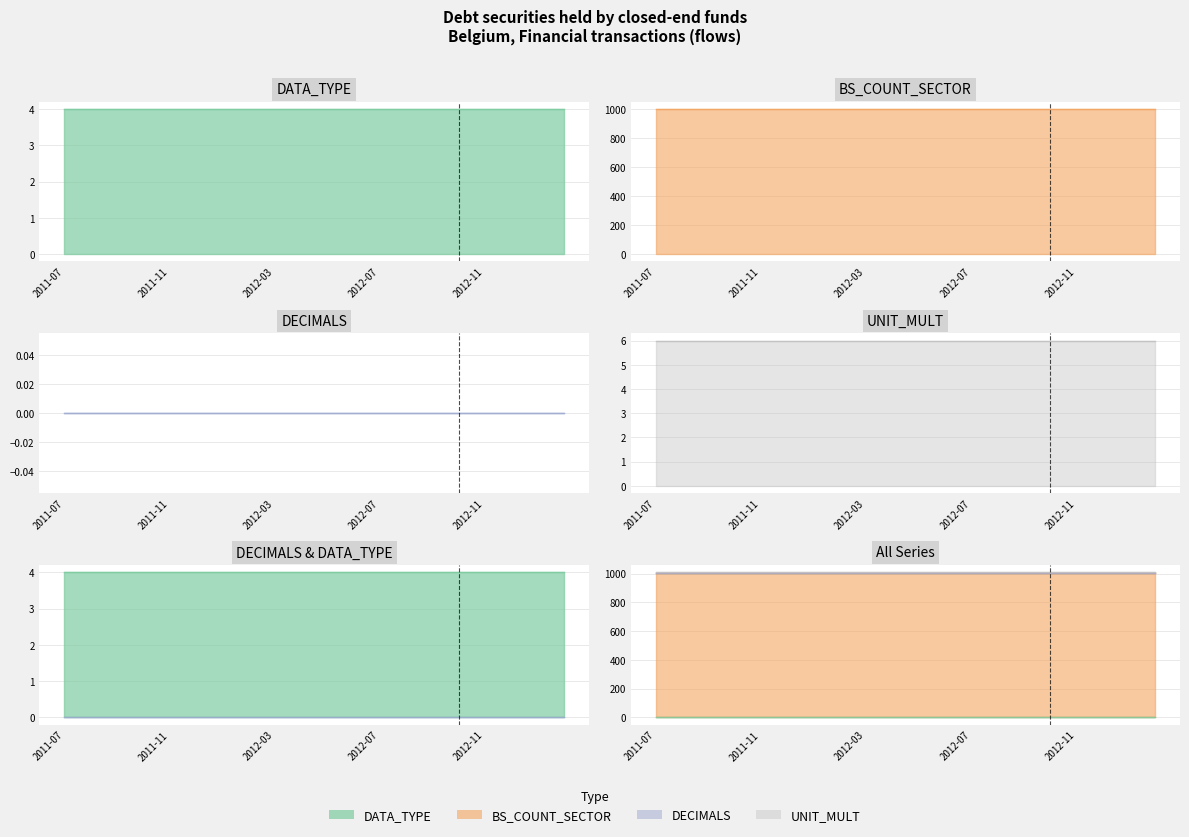

Reading left to right, list all the values displayed in this chart.

DATA_TYPE: 2011-07=4	2011-08=4	2011-09=4	2011-10=4	2011-11=4	2011-12=4	2012-01=4	2012-02=4	2012-03=4	2012-04=4	2012-05=4	2012-06=4	2012-07=4	2012-08=4	2012-09=4	2012-10=4	2012-11=4	2012-12=4	2013-01=4	2013-02=4
BS_COUNT_SECTOR: 2011-07=1000	2011-08=1000	2011-09=1000	2011-10=1000	2011-11=1000	2011-12=1000	2012-01=1000	2012-02=1000	2012-03=1000	2012-04=1000	2012-05=1000	2012-06=1000	2012-07=1000	2012-08=1000	2012-09=1000	2012-10=1000	2012-11=1000	2012-12=1000	2013-01=1000	2013-02=1000
DECIMALS: 2011-07=0	2011-08=0	2011-09=0	2011-10=0	2011-11=0	2011-12=0	2012-01=0	2012-02=0	2012-03=0	2012-04=0	2012-05=0	2012-06=0	2012-07=0	2012-08=0	2012-09=0	2012-10=0	2012-11=0	2012-12=0	2013-01=0	2013-02=0
UNIT_MULT: 2011-07=6	2011-08=6	2011-09=6	2011-10=6	2011-11=6	2011-12=6	2012-01=6	2012-02=6	2012-03=6	2012-04=6	2012-05=6	2012-06=6	2012-07=6	2012-08=6	2012-09=6	2012-10=6	2012-11=6	2012-12=6	2013-01=6	2013-02=6